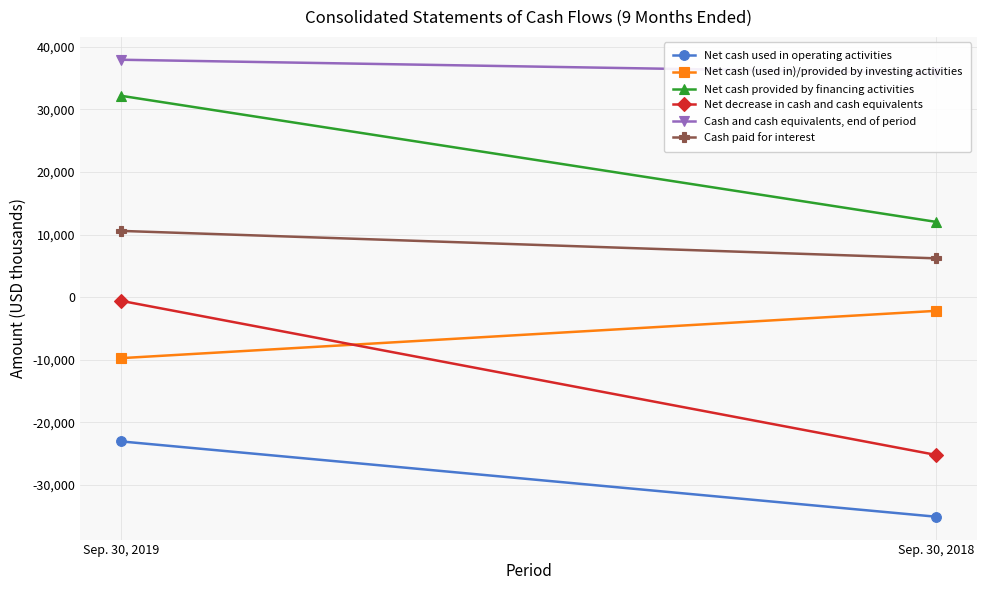

What value does the Net cash (used in)/provided by investing activities series have at Sep. 30, 2018?

-2170